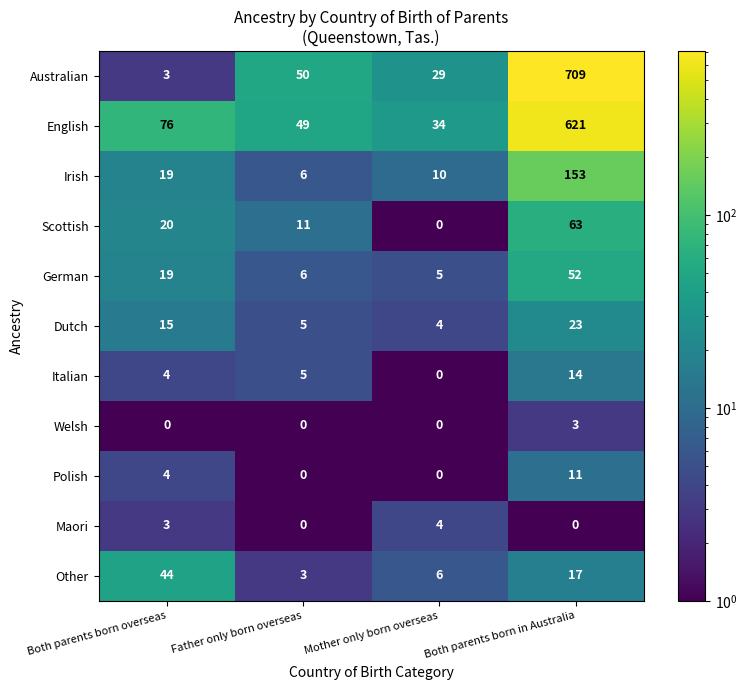

What is the sum of the English values at Both parents born in Australia and Father only born overseas?

670